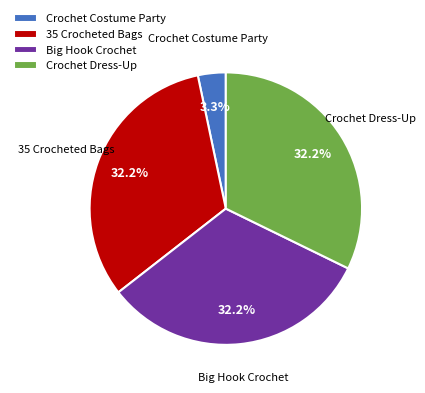

To the nearest percent, what portion does Crochet Dress-Up represent?

32%